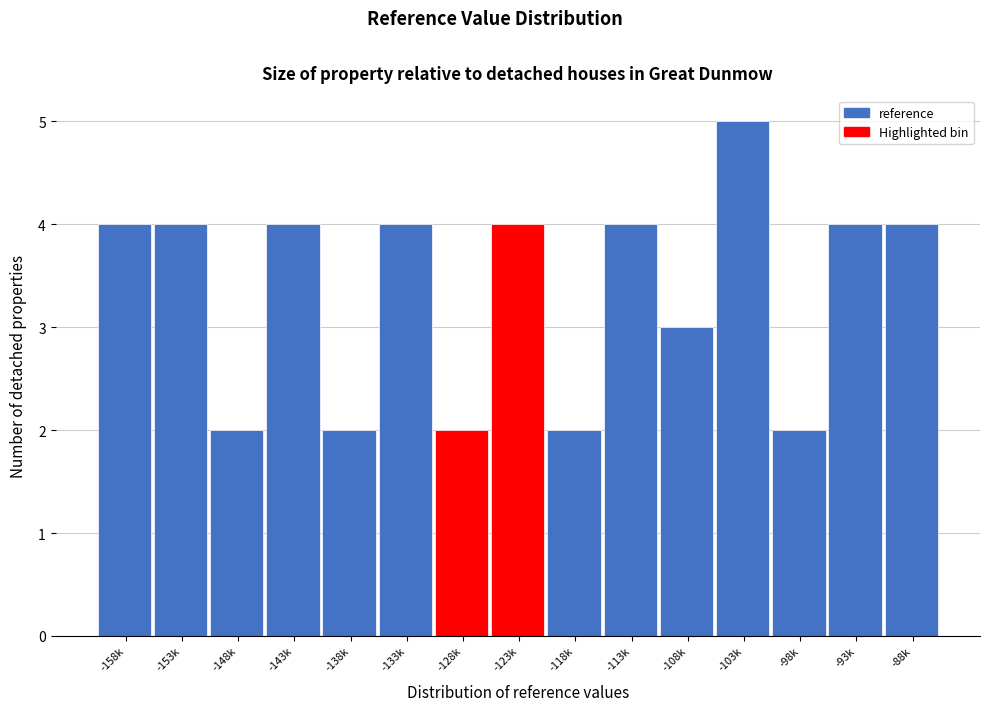

Reading left to right, what are all the values shown in this chart?

-158k=4	-153k=4	-148k=2	-143k=4	-138k=2	-133k=4	-128k=2	-123k=4	-118k=2	-113k=4	-108k=3	-103k=5	-98k=2	-93k=4	-88k=4